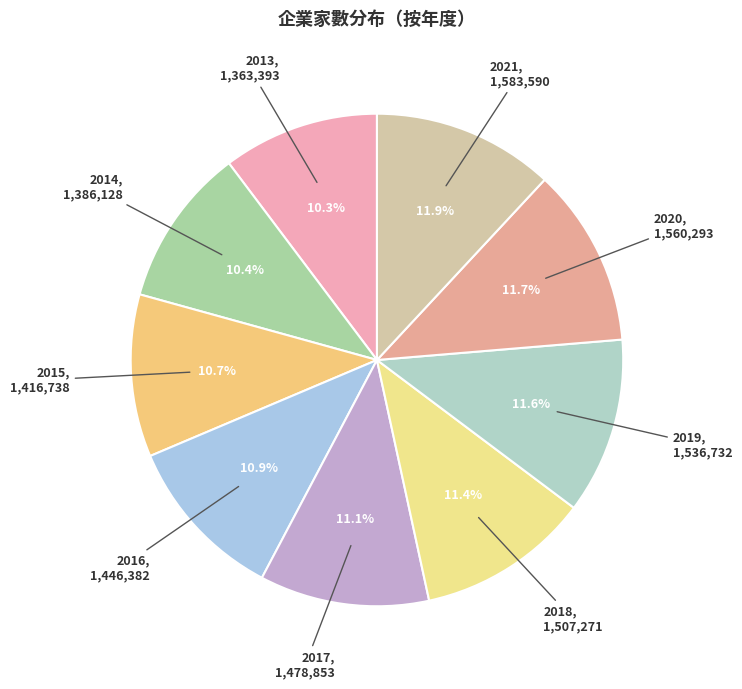

To the nearest percent, what is the average slice percentage?

11%